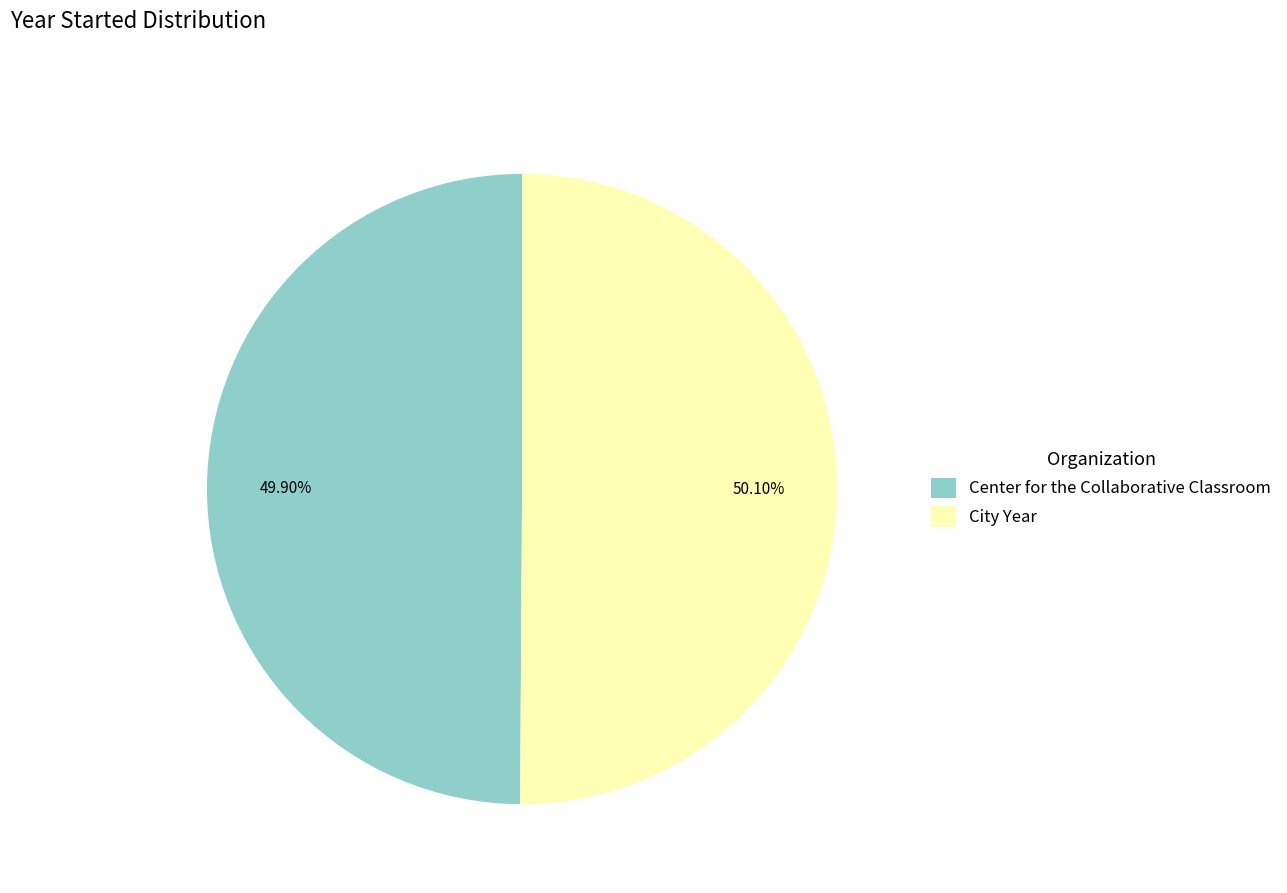

What is the total percentage of City Year and Center for the Collaborative Classroom?

100.0%